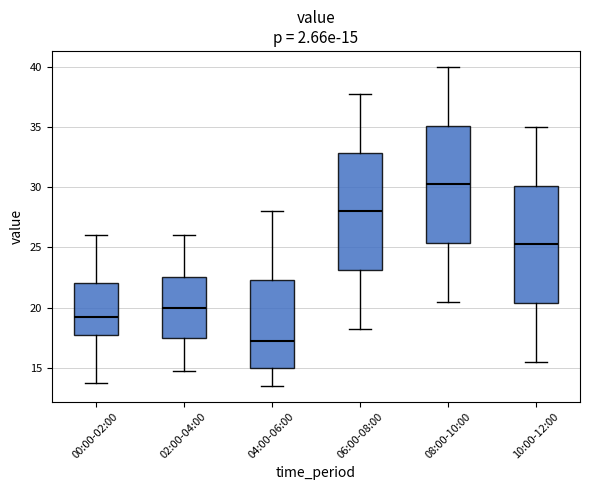

Which box has the lowest median line?

04:00-06:00